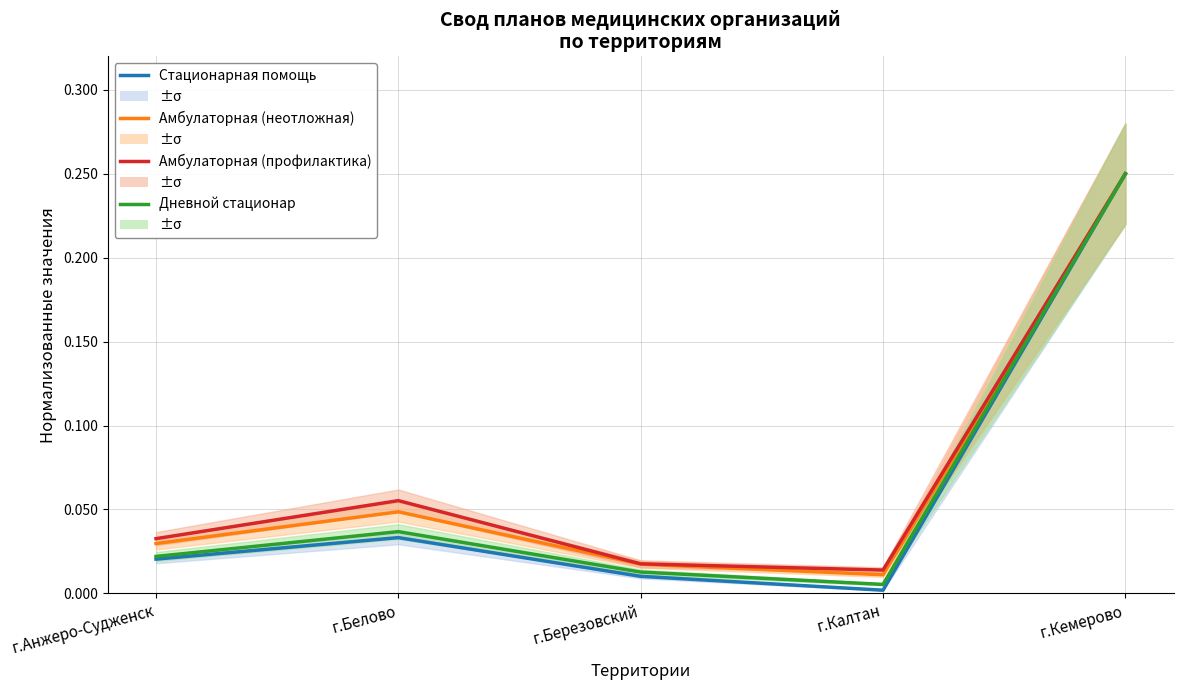

True or false: Амбулаторная (профилактика) has more than 2 interior local peaks.

False